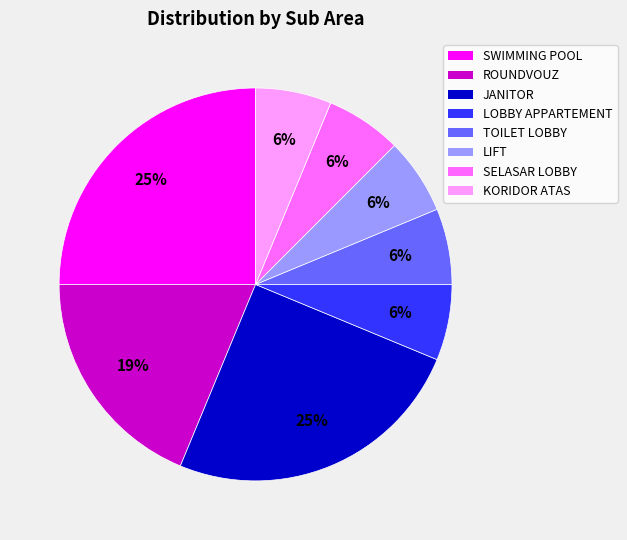

Between LOBBY APPARTEMENT and ROUNDVOUZ, which is larger?

ROUNDVOUZ